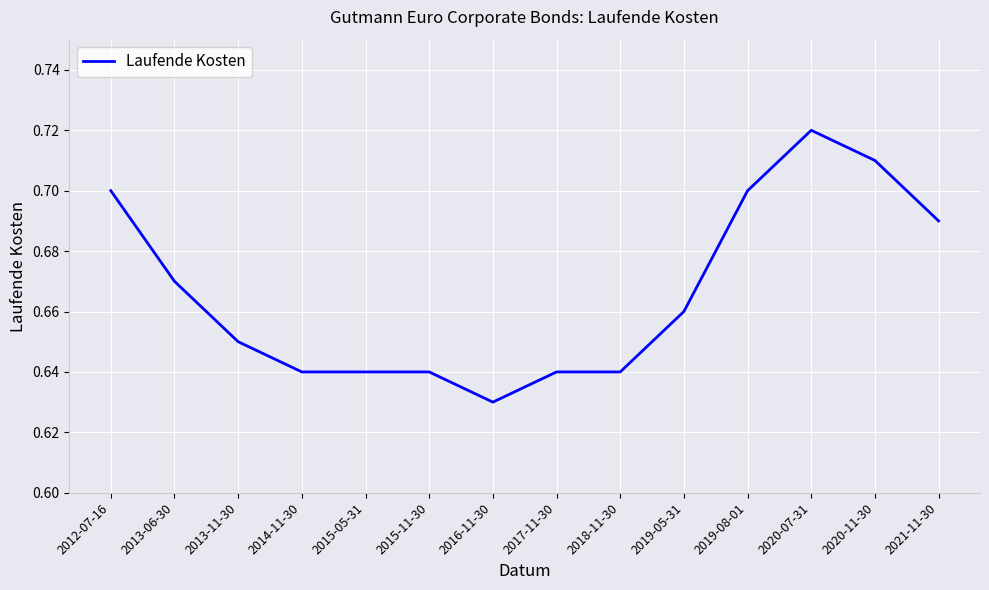

What is the change in value from 2017-11-30 to 2019-08-01?

+0.1